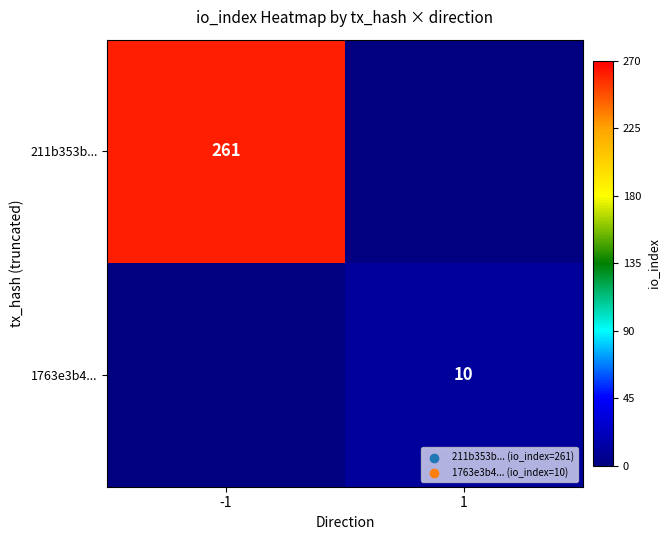

What is the total value across all series at -1?

261